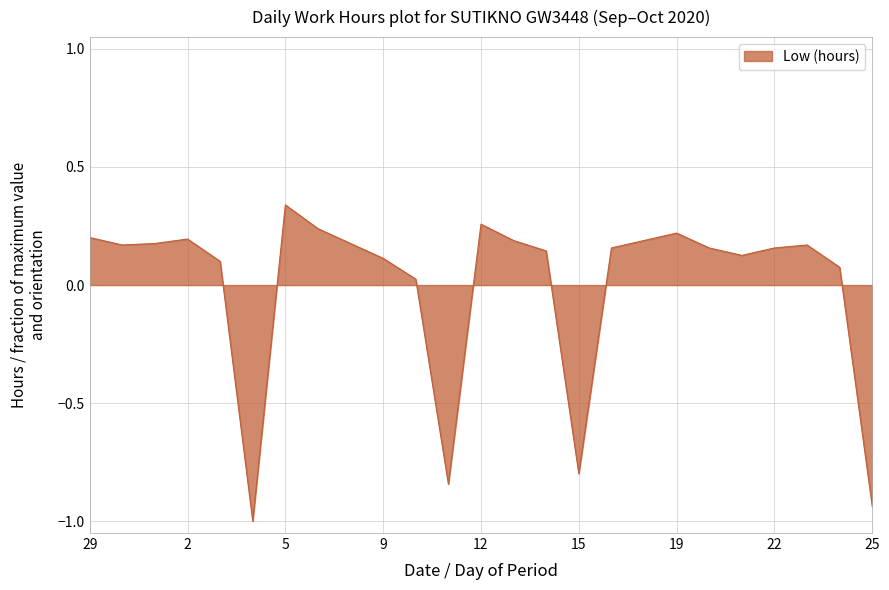

Count the number of categories in the chart.

25